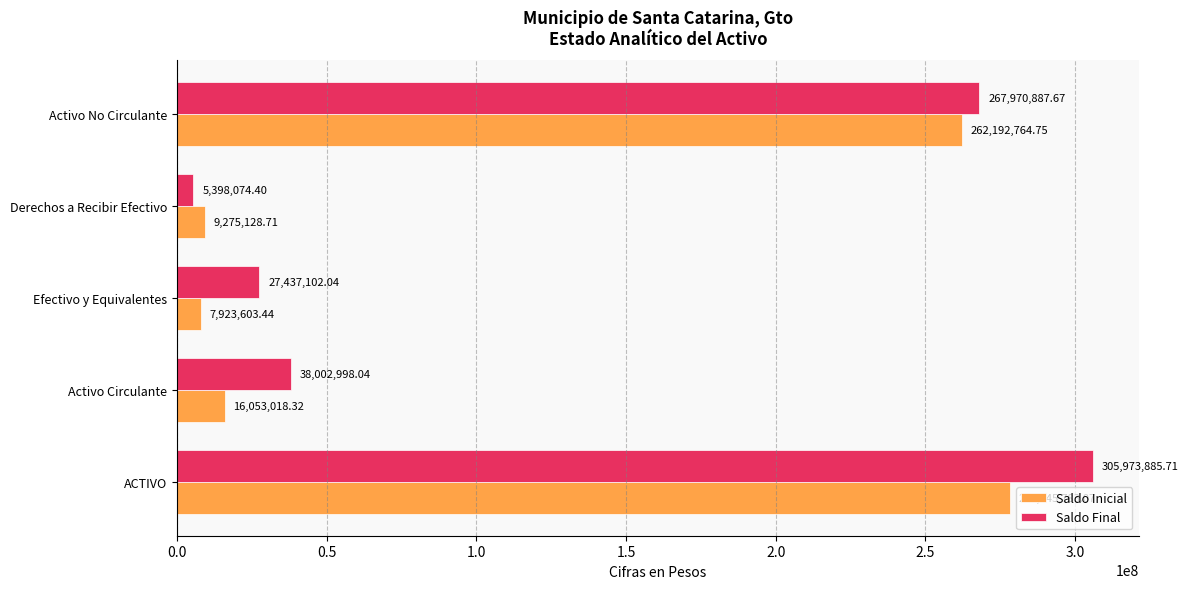

What is the maximum value shown in the chart?

305973885.7